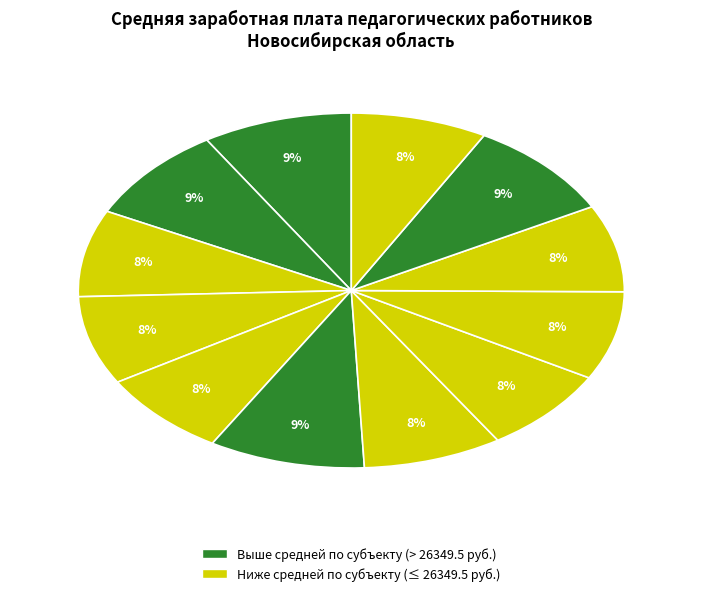

Count the number of slices in the pie.

12